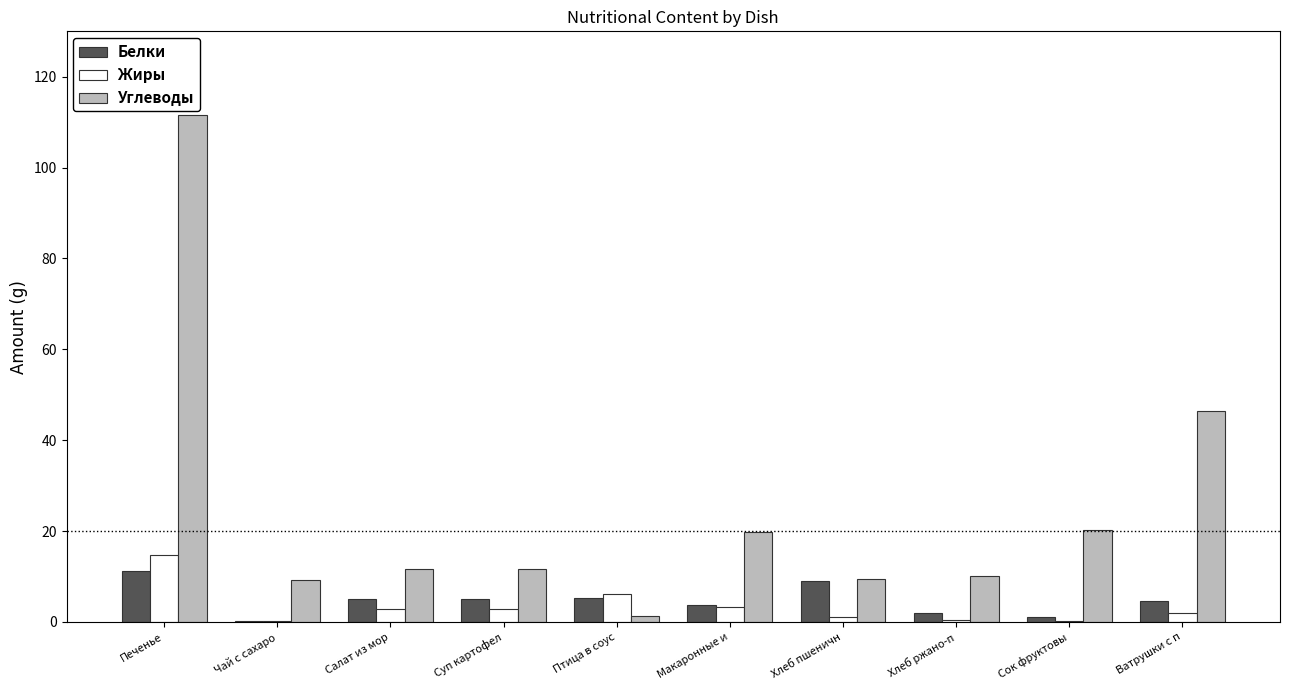

Is it true that Углеводы equals 199.6 at Печенье?

False